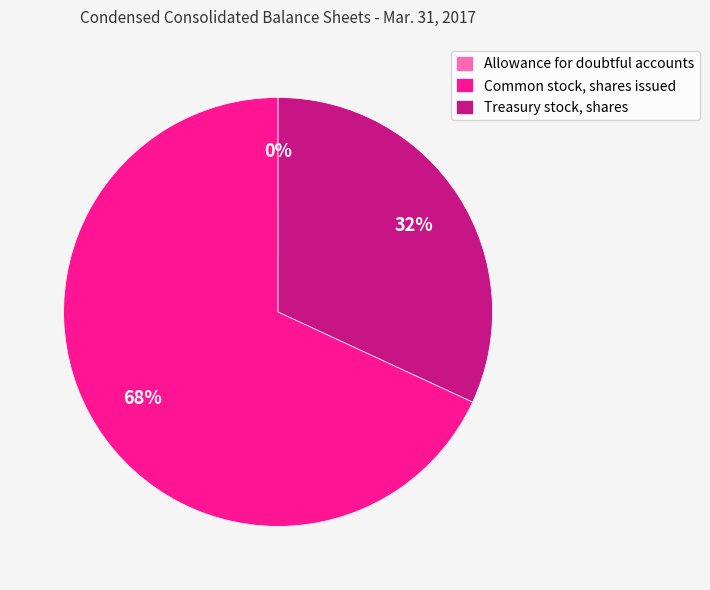

The Common stock, shares issued slice represents 73% of the pie. True or false?

False